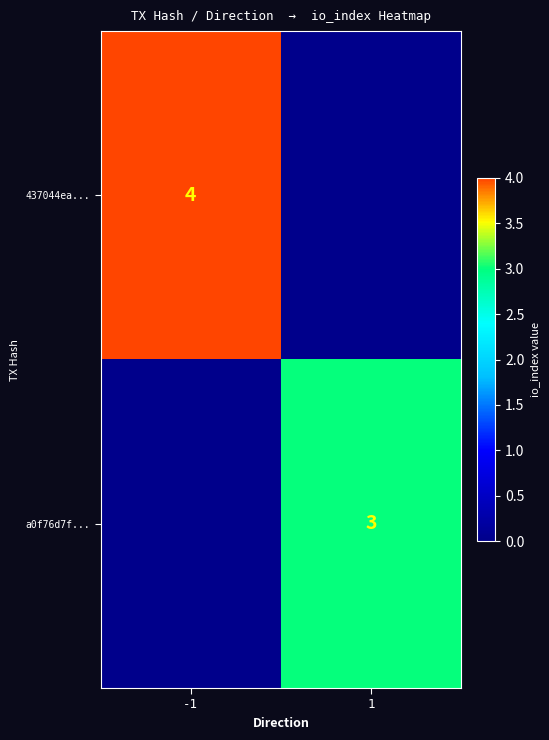

The a0f76d7f... series shows 1 at 1. True or false?

False